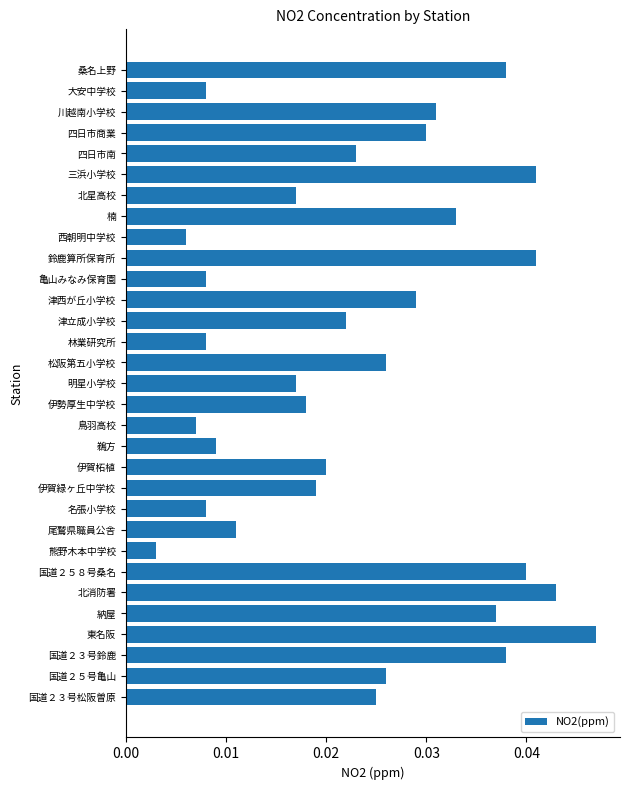

Where is the data nearest to the value 0?

熊野木本中学校